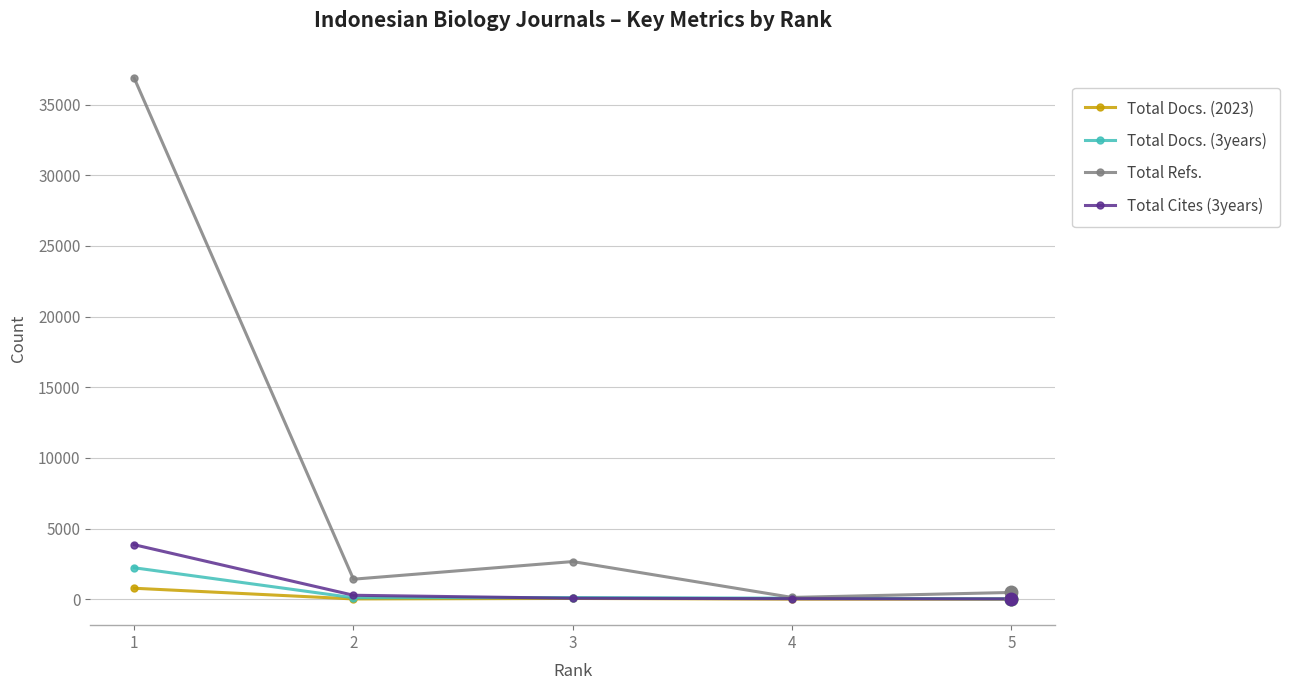

Which series has the largest total across all categories?

Total Refs.